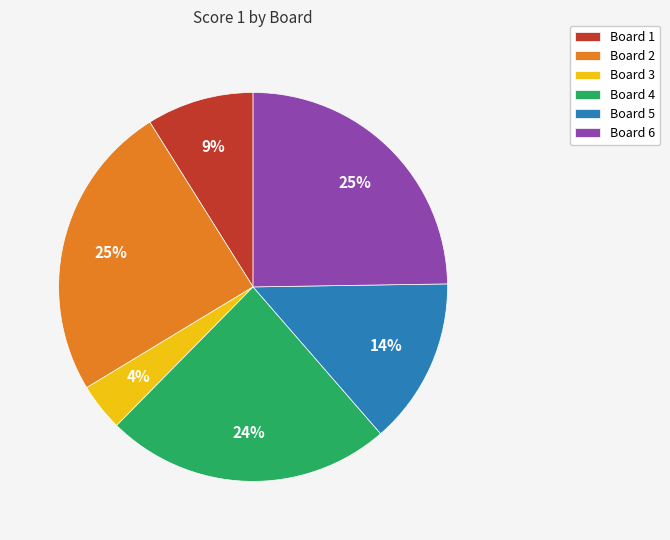

The Board 5 slice represents 1% of the pie. True or false?

False